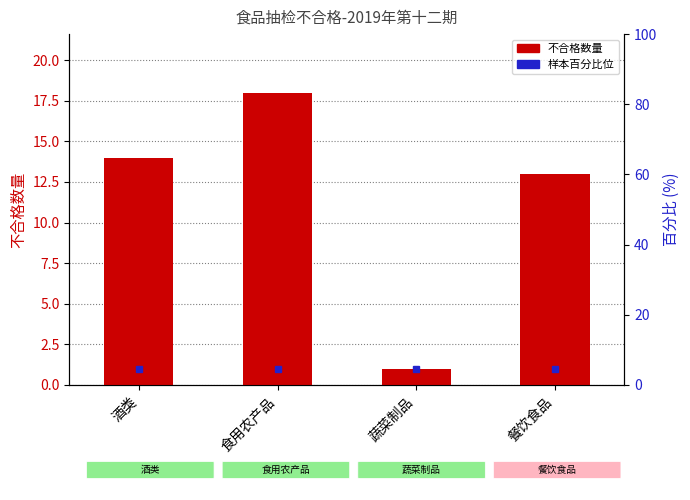

At which category does the chart reach its peak across all series?

食用农产品